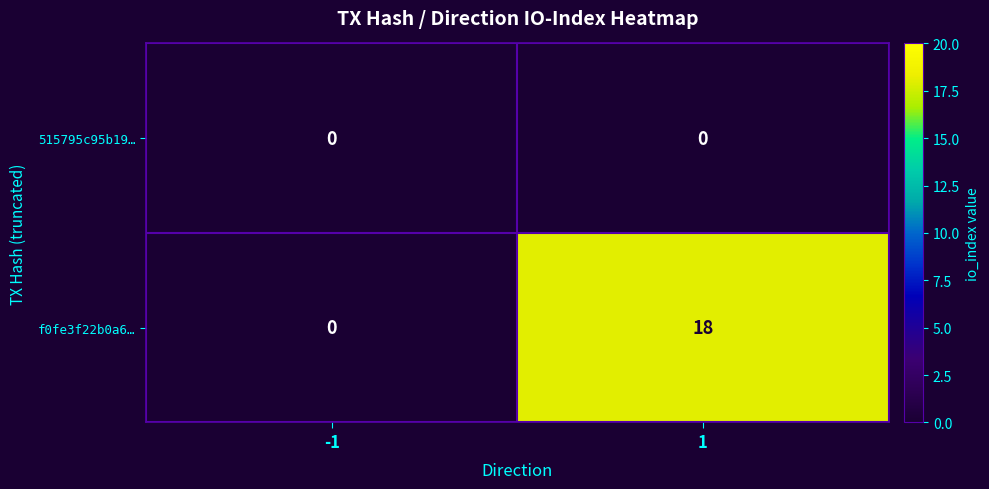

What is the total value across all series at 1?

18